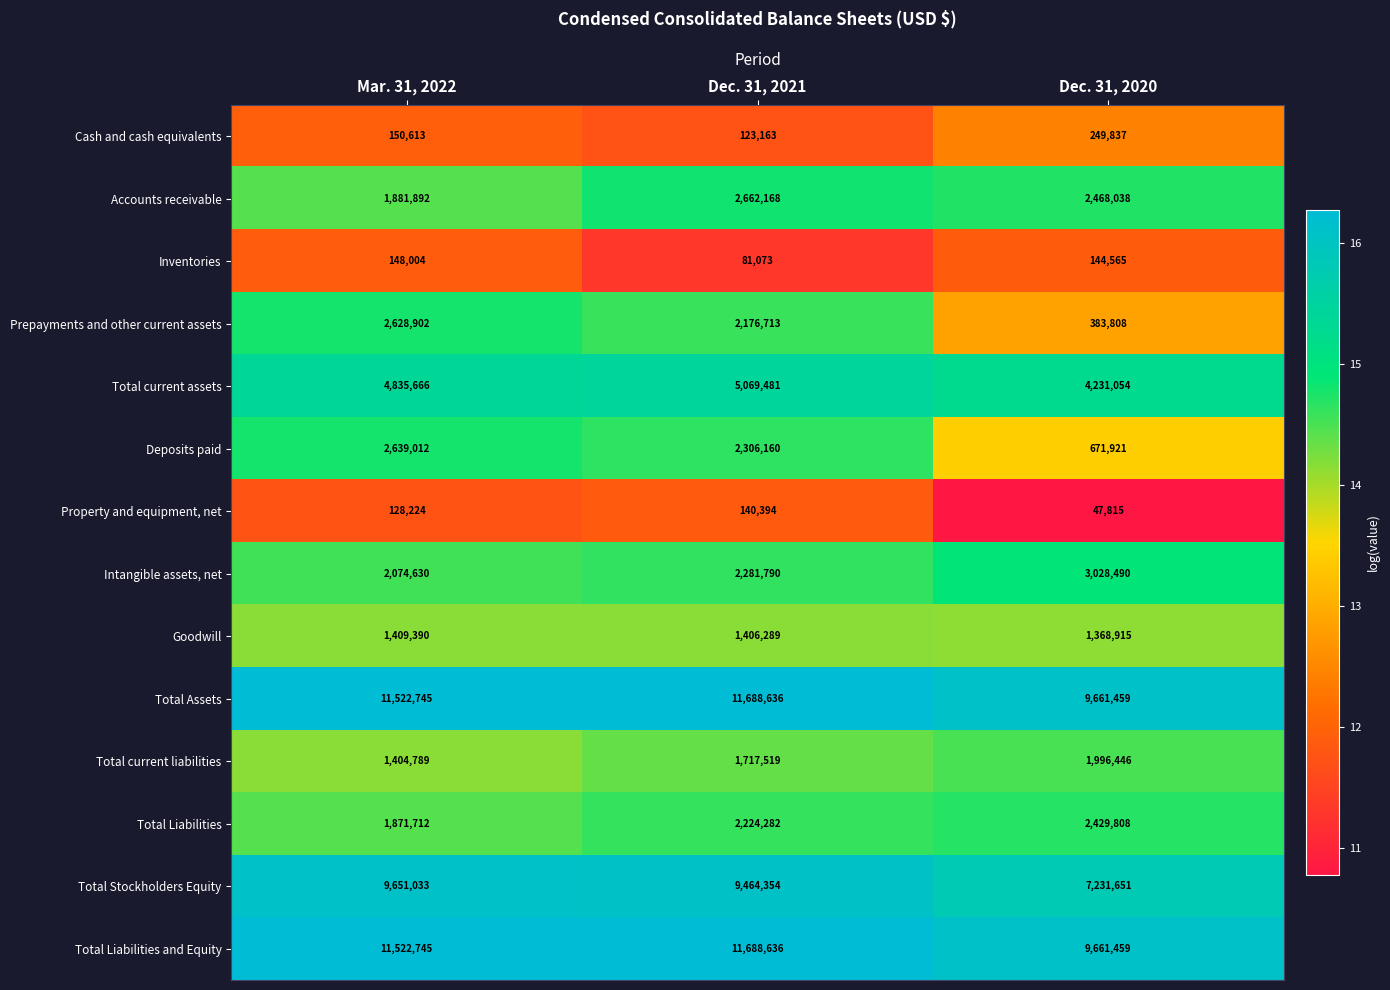

What is the minimum value shown in the chart?

47815